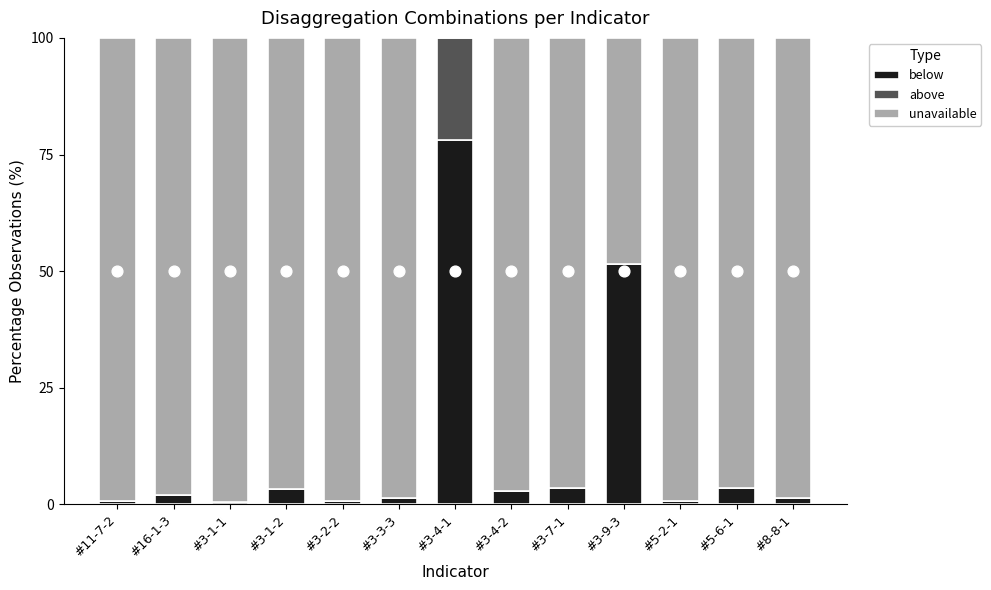

Which series reaches the minimum Y coordinate?

above